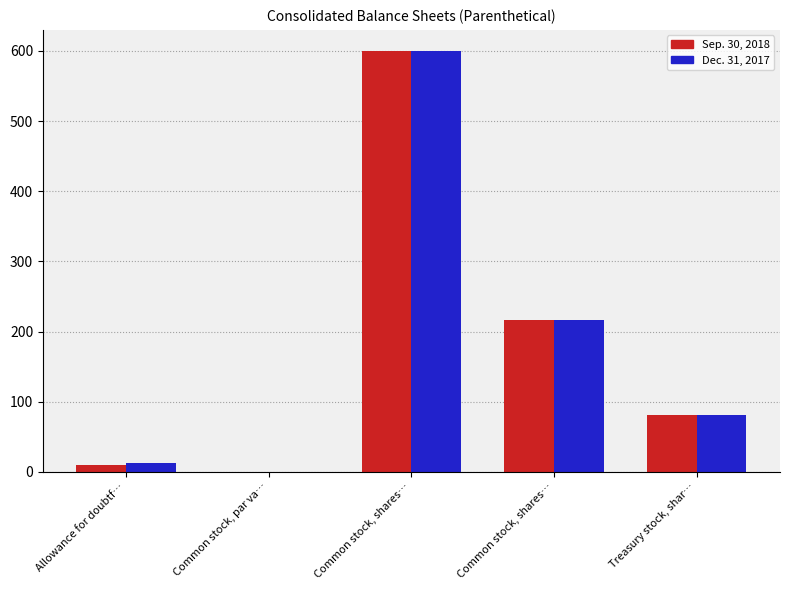

At Common stock, shares…, list the series in order from smallest to largest.

Sep. 30, 2018, Dec. 31, 2017